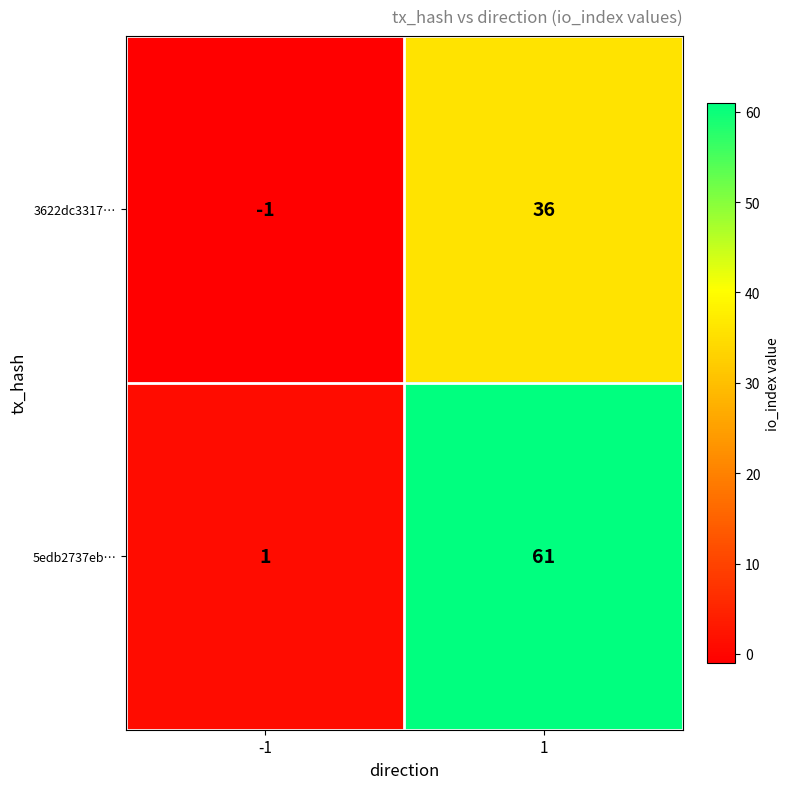

What is the difference between the 5edb2737eb… values at 1 and -1?

60